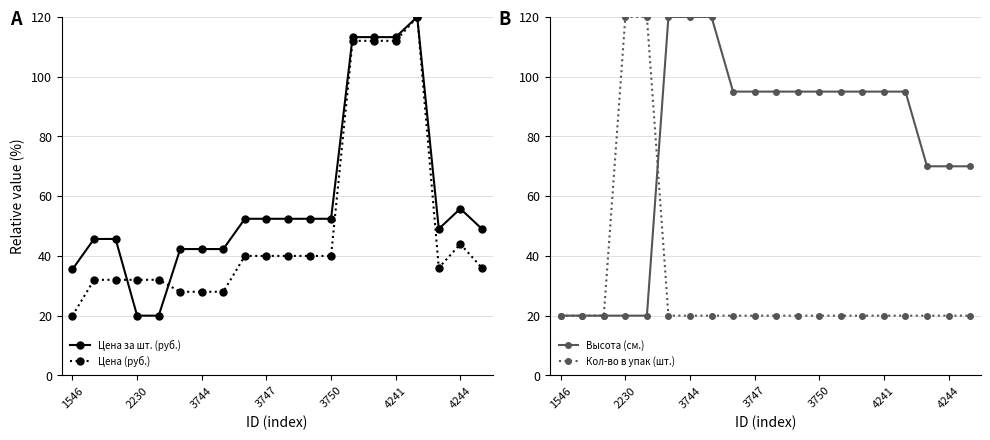

True or false: Цена за шт. (руб.) has more than 0 interior local peaks.

True